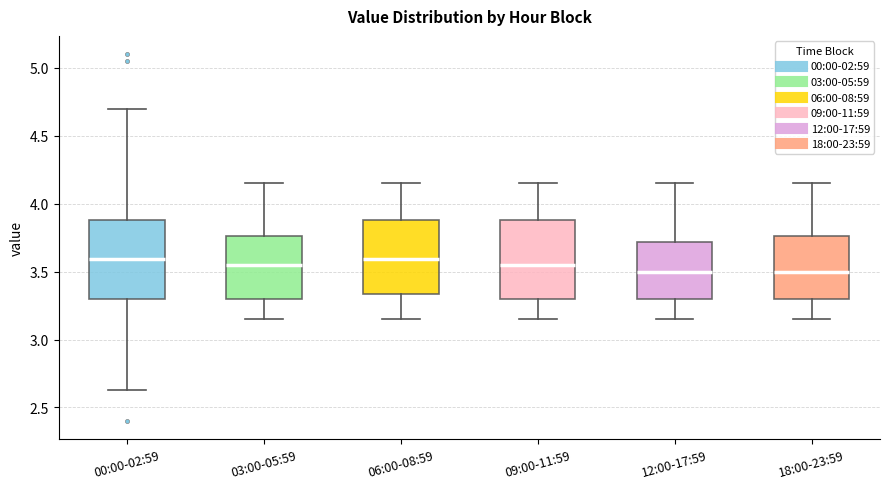

Reading left to right, transcribe this box plot: for each box, give where its median line is, the range the box spans, and where its two whiskers end, as read against the y-axis. The values are not printed on the chart, so give them approximately, as read against the axis.

00:00-02:59: median 3.60, box 3.30 to 3.90, whiskers 2.65 to 4.70
03:00-05:59: median 3.55, box 3.30 to 3.75, whiskers 3.15 to 4.15
06:00-08:59: median 3.60, box 3.35 to 3.90, whiskers 3.15 to 4.15
09:00-11:59: median 3.55, box 3.30 to 3.90, whiskers 3.15 to 4.15
12:00-17:59: median 3.50, box 3.30 to 3.70, whiskers 3.15 to 4.15
18:00-23:59: median 3.50, box 3.30 to 3.75, whiskers 3.15 to 4.15